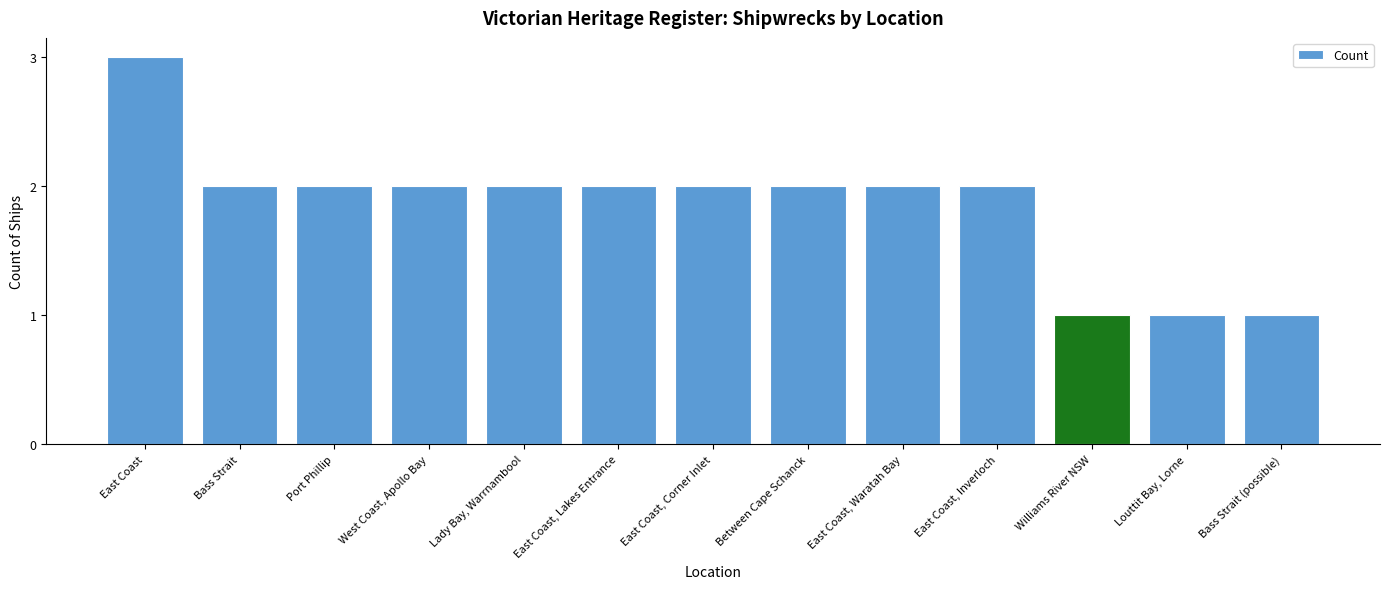

What is the label of the 11th bar from the left?

Williams River NSW